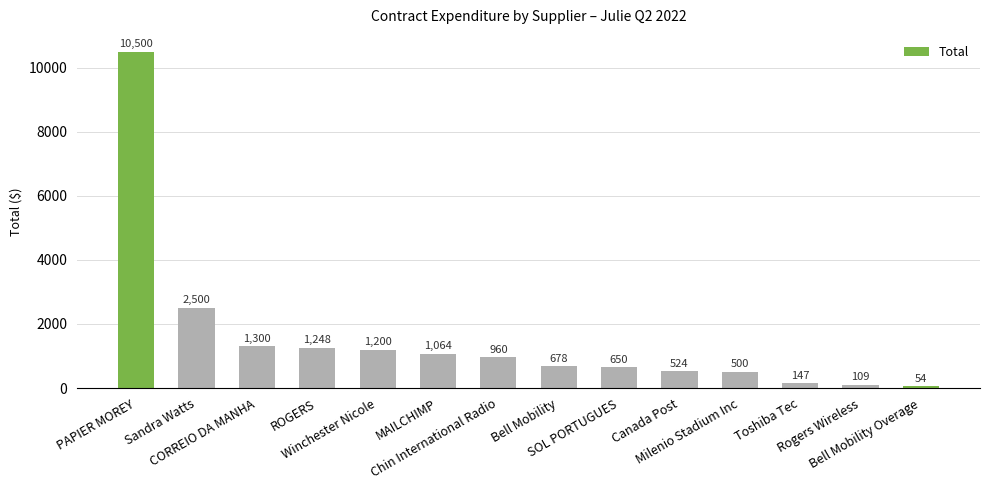

Between Sandra Watts and Toshiba Tec, which is larger?

Sandra Watts